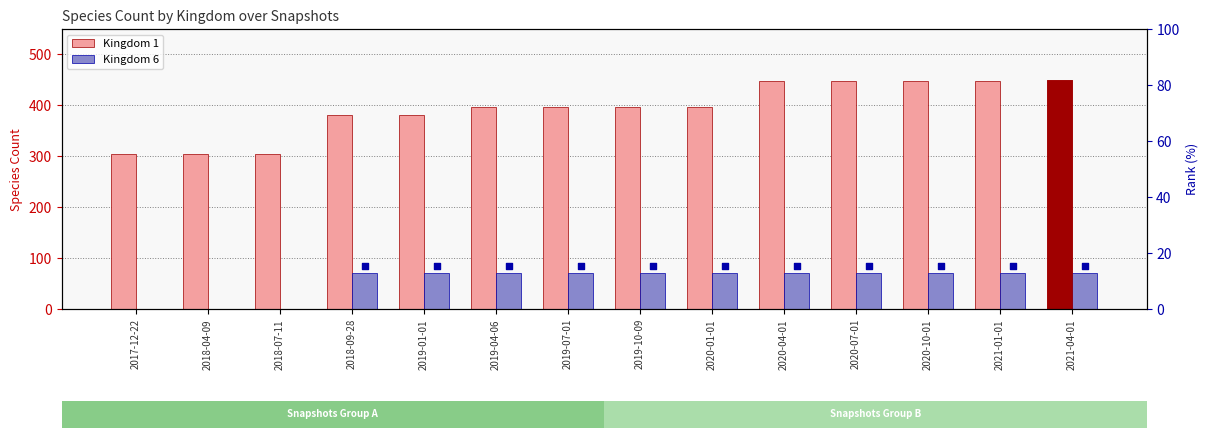

What is the total value across all series at 2019-07-01?

466